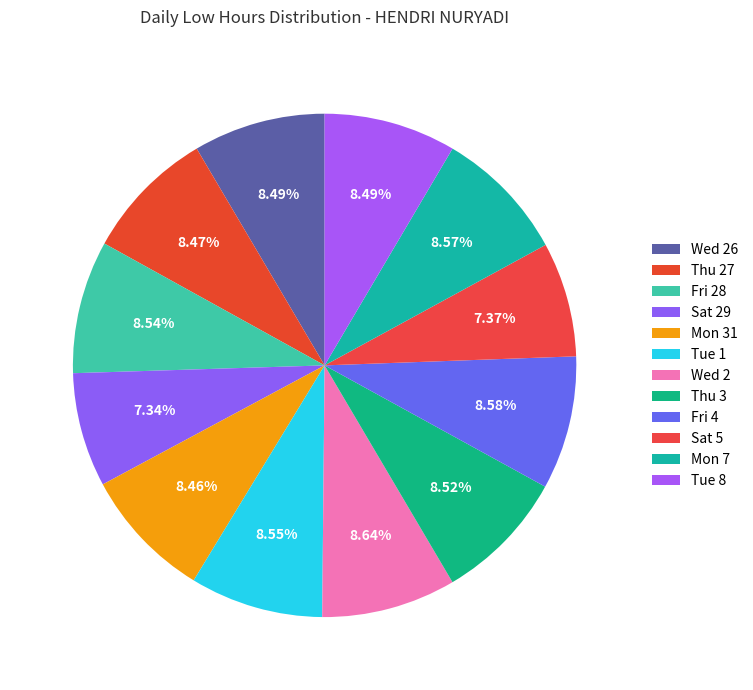

Count the number of slices in the pie.

12